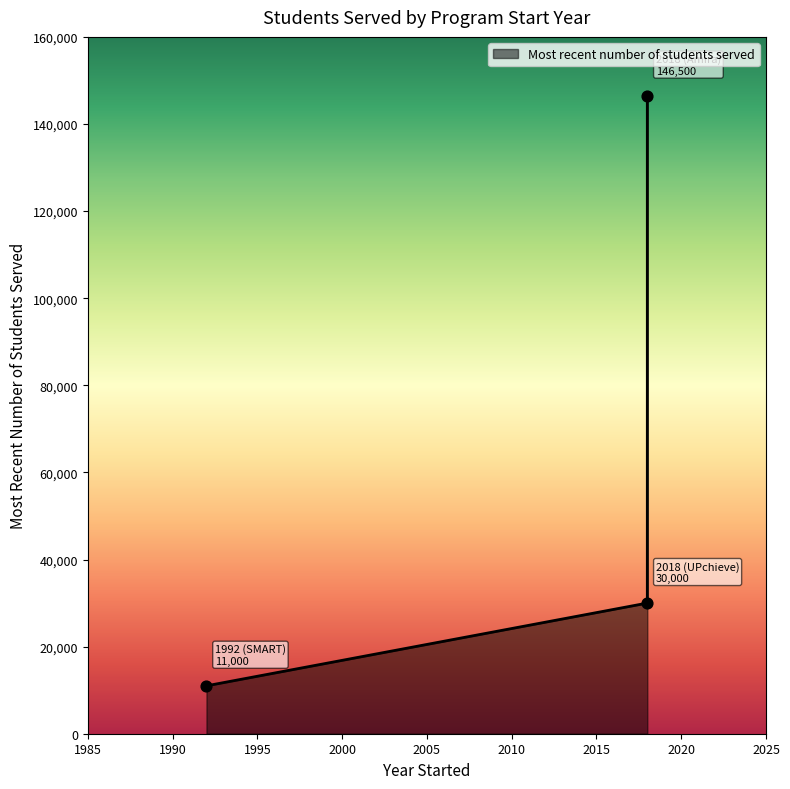

What is the change in value from 2018 (Amira) to 2018 (UPchieve)?

-116500